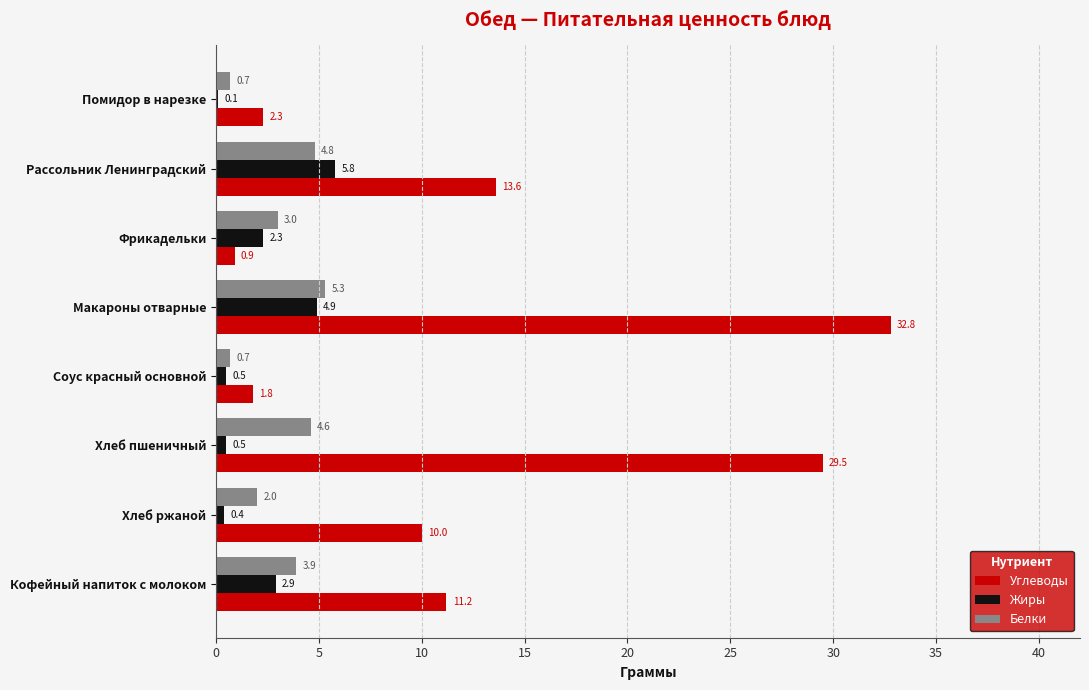

True or false: Углеводы has a value of 11.2 at Кофейный напиток с молоком.

True